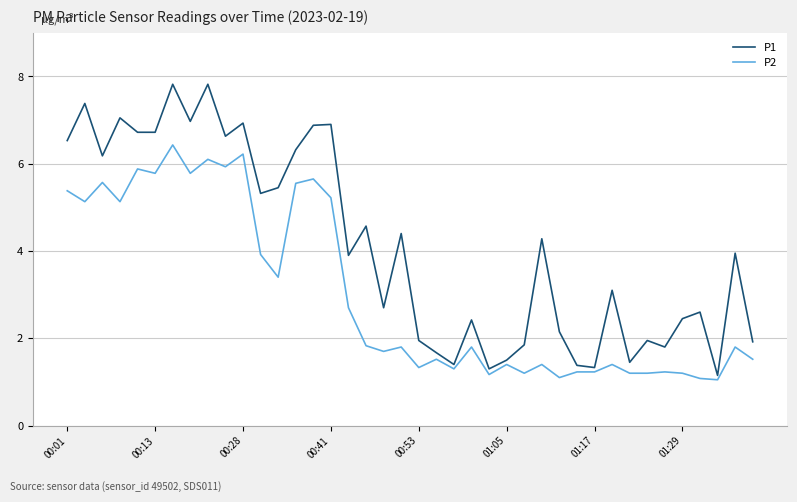

Which series has the largest range (max minus min)?

P1